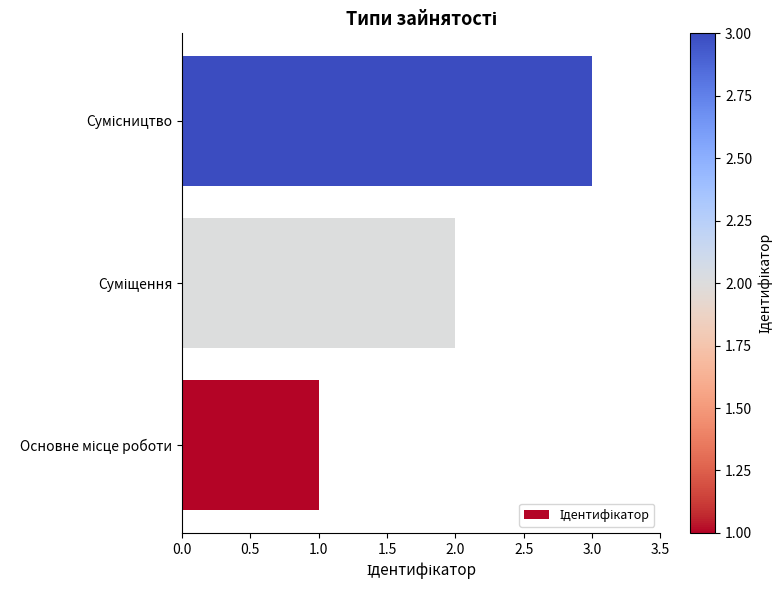

How many values are below 2?

1